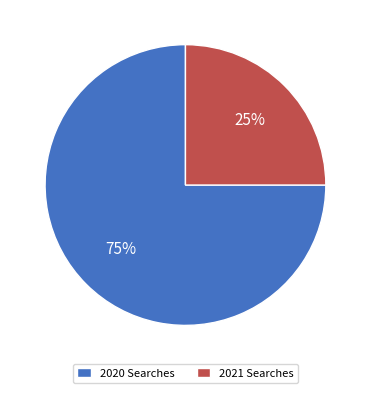

Approximately how many times larger is the value at 2021 Searches compared to 2020 Searches?

0.3